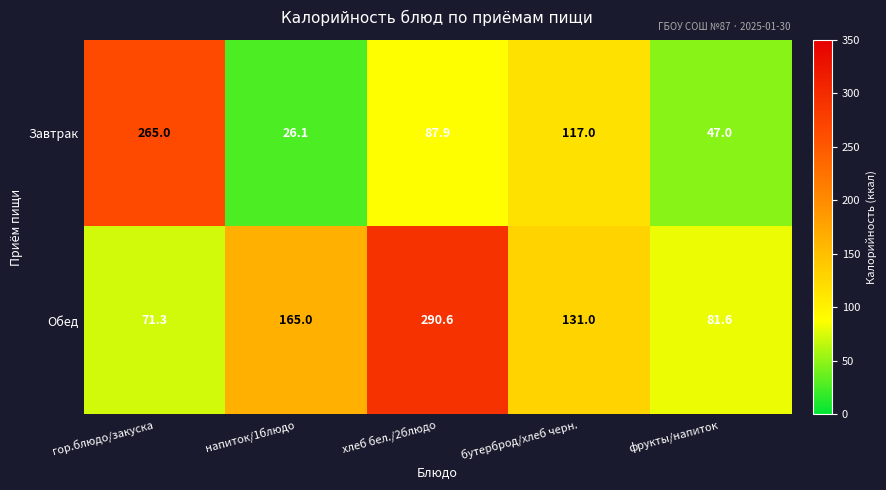

What is the sum of the Обед values at фрукты/напиток and хлеб бел./2блюдо?

372.2